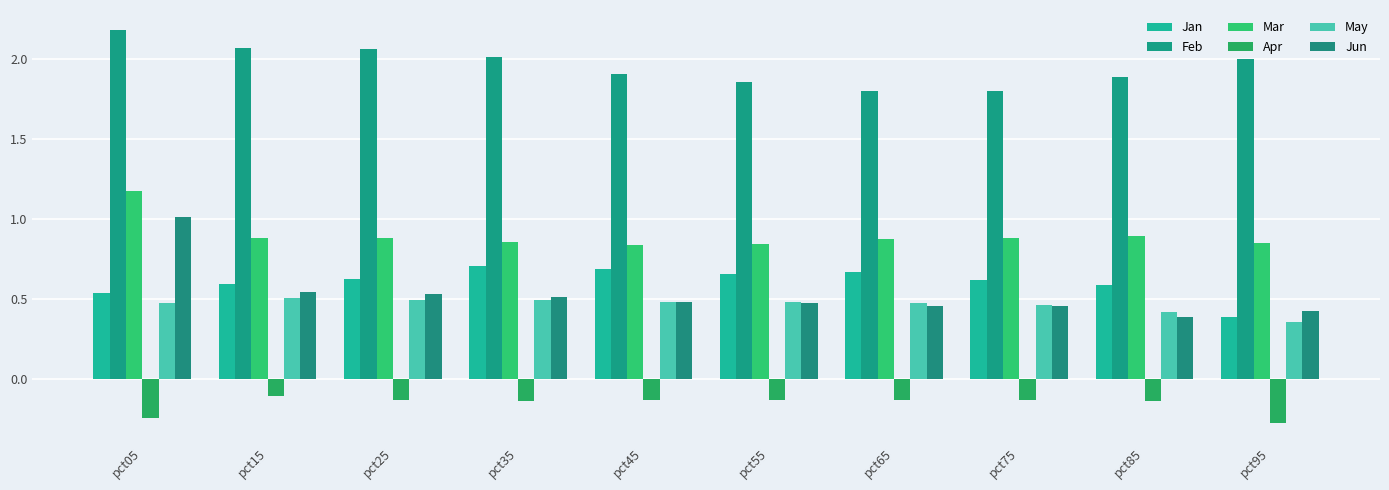

How many bars are there in each group?

6